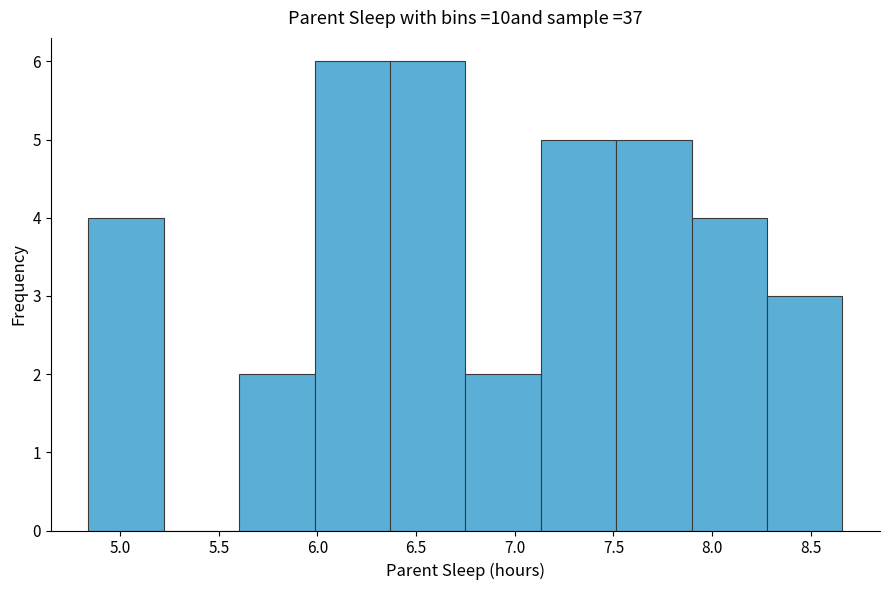

What is the height of the bar covering 6.75 to 7.15 on the x-axis? Neither the bar edges nor the heights are printed on the chart, so give them approximately, as read against the axes.

2